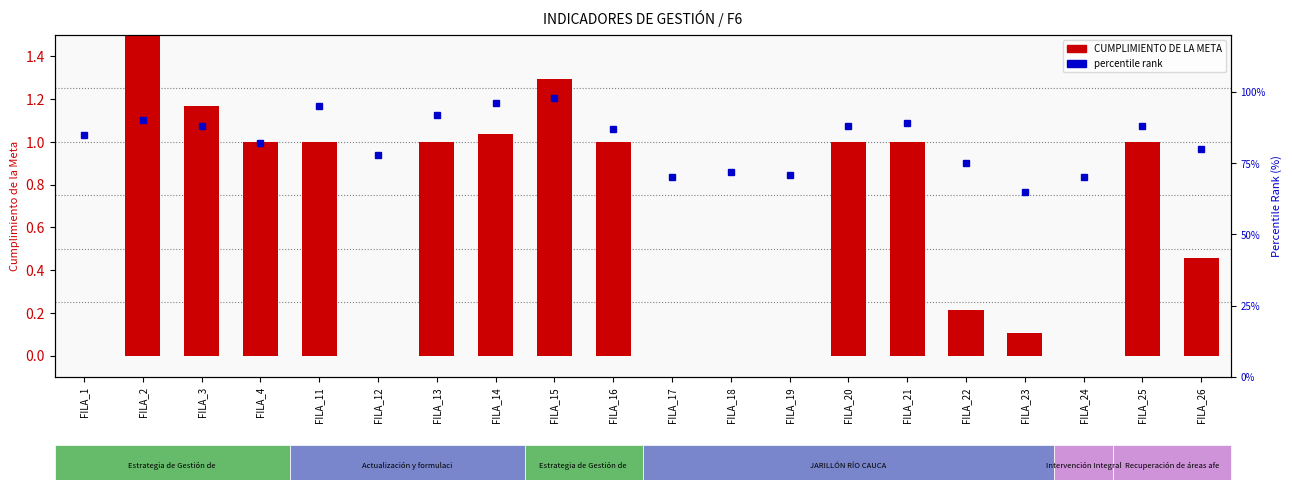

What is the difference between the second highest and second lowest values in the percentile rank within the sample series?

26.0